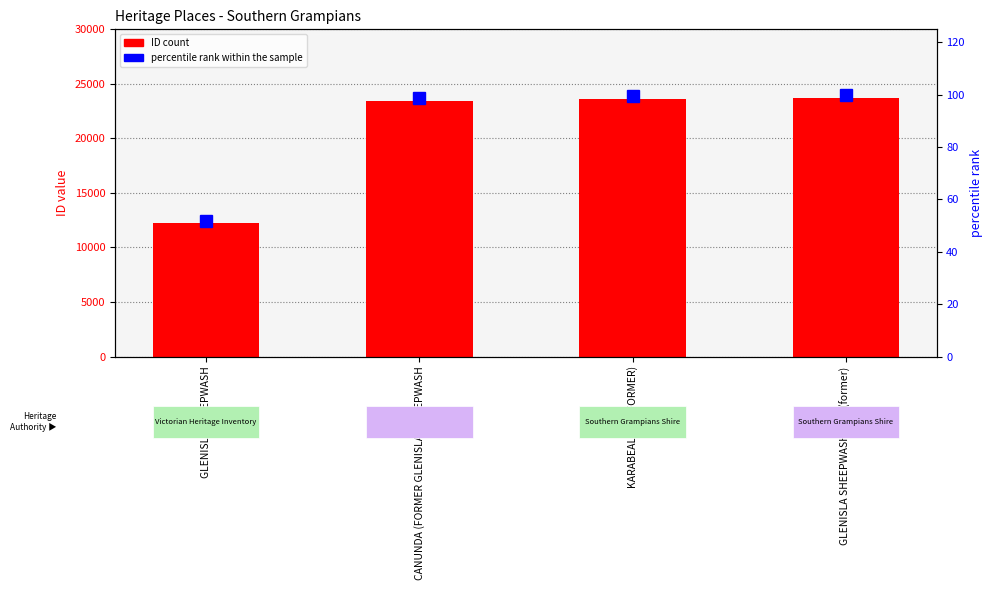

Reading right to left, what are all the values shown in this chart?

ID (count): GLENISLA SHEEPWASH NO.1(former)=23741.0	KARABEAL INN (FORMER)=23653.0	CANUNDA (FORMER GLENISLA) SHEEPWASH=23452.0	GLENISLA SHEEPWASH=12255.0
percentile rank within the sample: GLENISLA SHEEPWASH NO.1(former)=100.0	KARABEAL INN (FORMER)=99.6	CANUNDA (FORMER GLENISLA) SHEEPWASH=98.8	GLENISLA SHEEPWASH=51.6